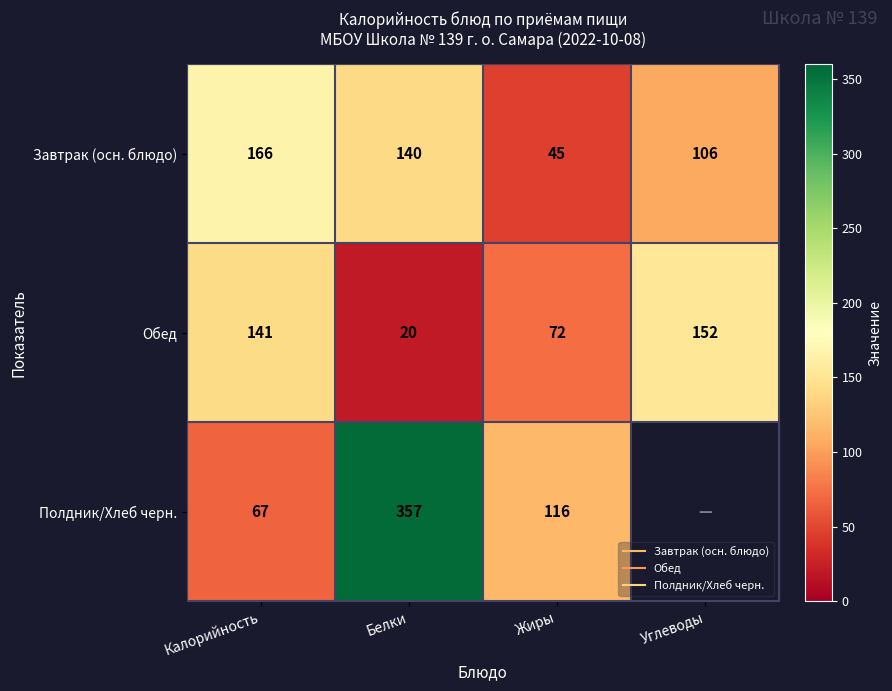

At how many categories does at least one series exceed 261?

1